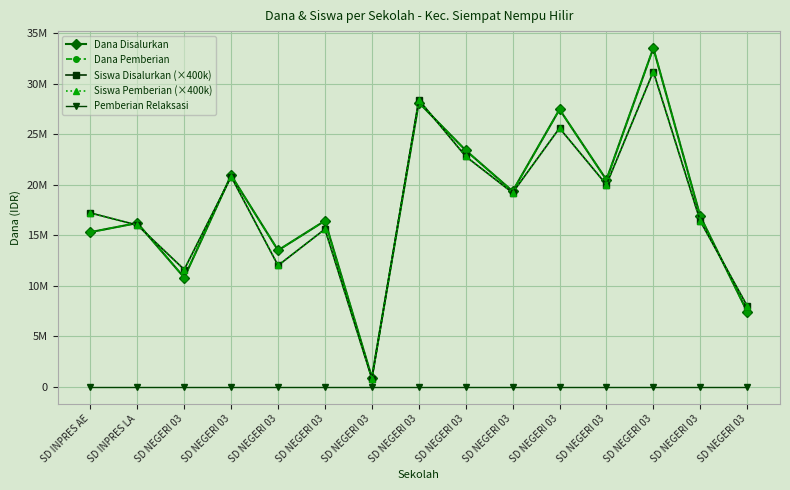

Where is Siswa Disalurkan (×400k) nearest to the value 16000000?

SD INPRES LA